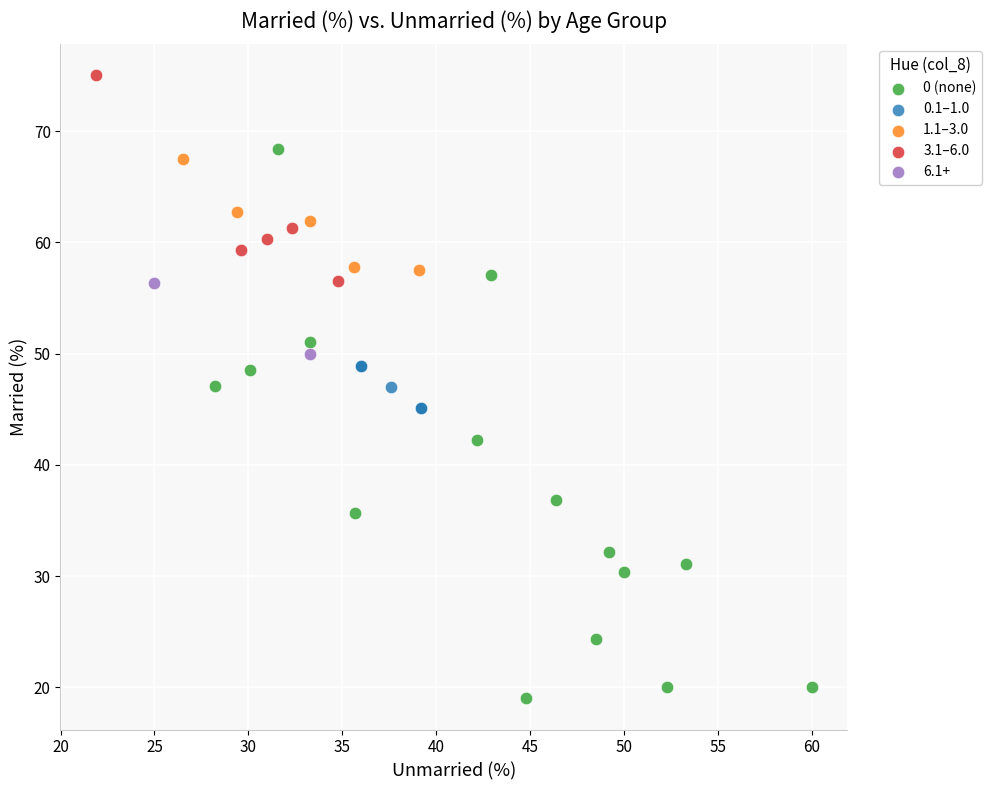

Which series contains the highest Y value?

3.1–6.0